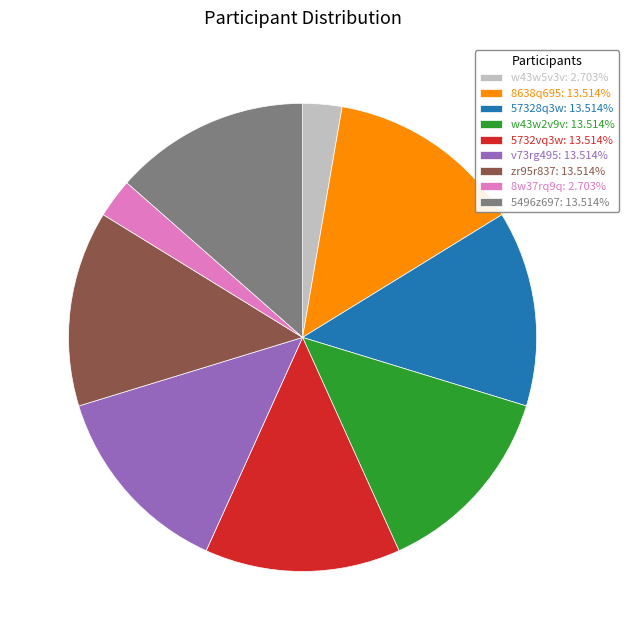

Do w43w5v3v: 2.703% and 5732vq3w: 13.514% together represent more than half of the pie?

No